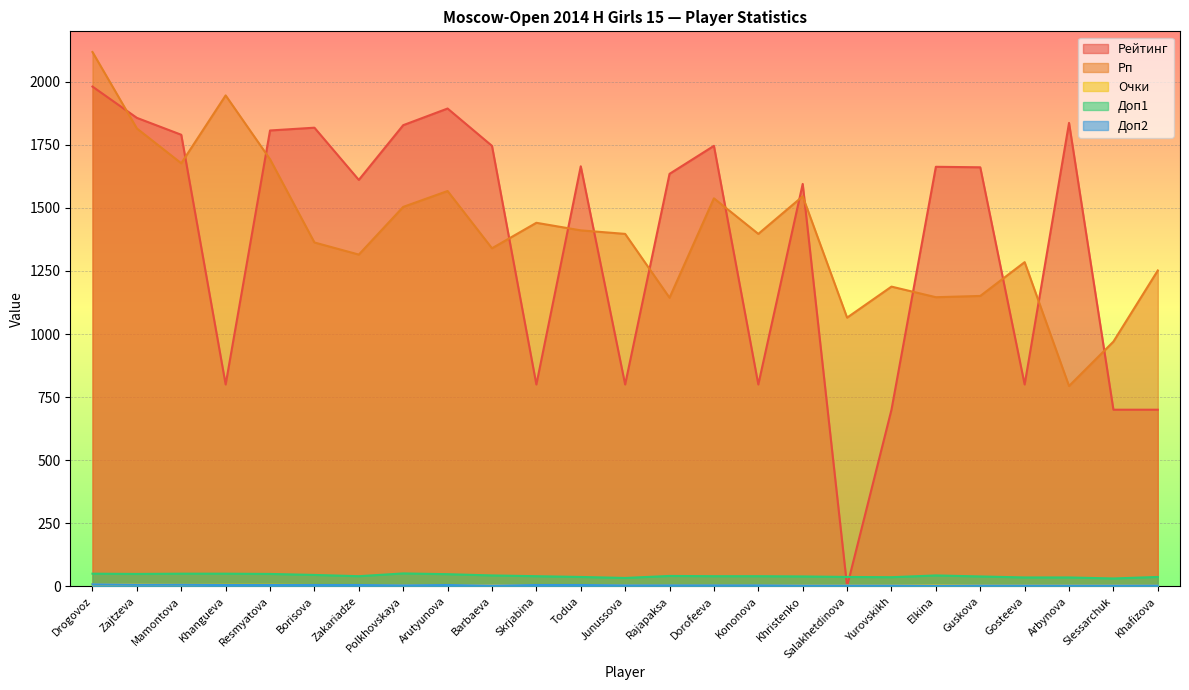

Reading left to right, transcribe all the data shown in this chart.

Рейтинг: 1981	1857	1790	800	1807	1818	1611	1828	1894	1746	800	1665	800	1635	1746	800	1595	0	700	1663	1661	800	1837	700	700
Рп: 2118	1815	1677	1946	1693	1363	1315	1504	1567	1340	1441	1411	1397	1144	1538	1397	1546	1065	1188	1146	1151	1285	794	970	1252
Очки: 8	7	6	6	6	5	5	5	5	5	5	5	5	4	4	4	4	4	4	4	4	4	4	4	3
Доп1: 50	49	50	50	49	45	40	51	48	43	40	37	33	41	40	40	39	37	36	43	39	35	35	31	37
Доп2: 8	6	6	5	5	5	5	4	5	3	5	5	4	4	4	4	3	3	3	2	3	3	3	3	3